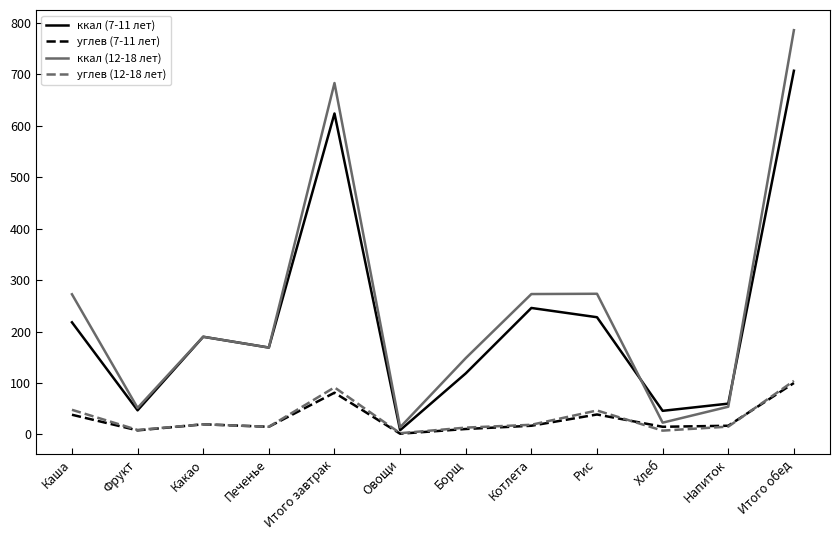

The value of углев (12-18 лет) at Какао is 19.8. True or false?

True